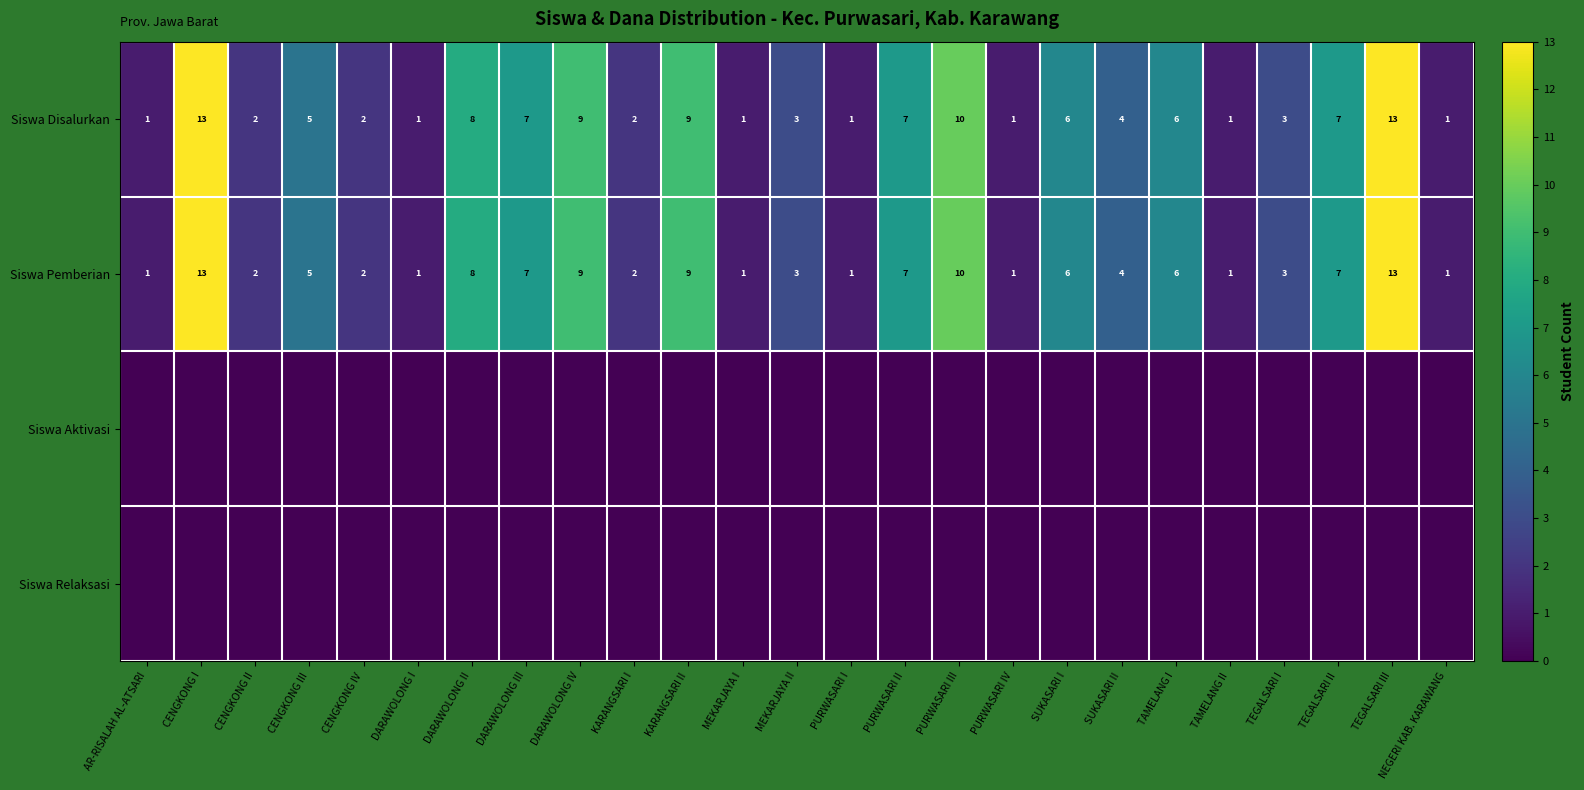

What is the sum of the Siswa Pemberian values at DARAWOLONG IV and DARAWOLONG II?

17